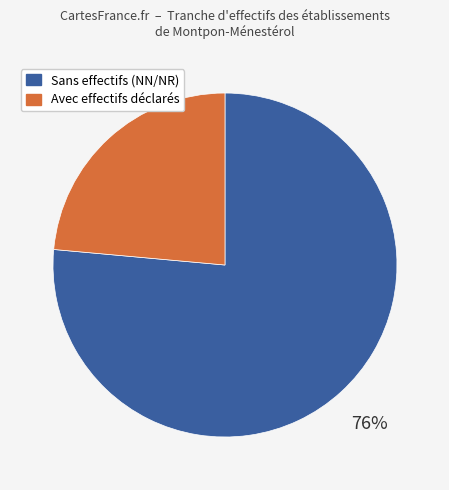

How many slices are in this pie chart?

2